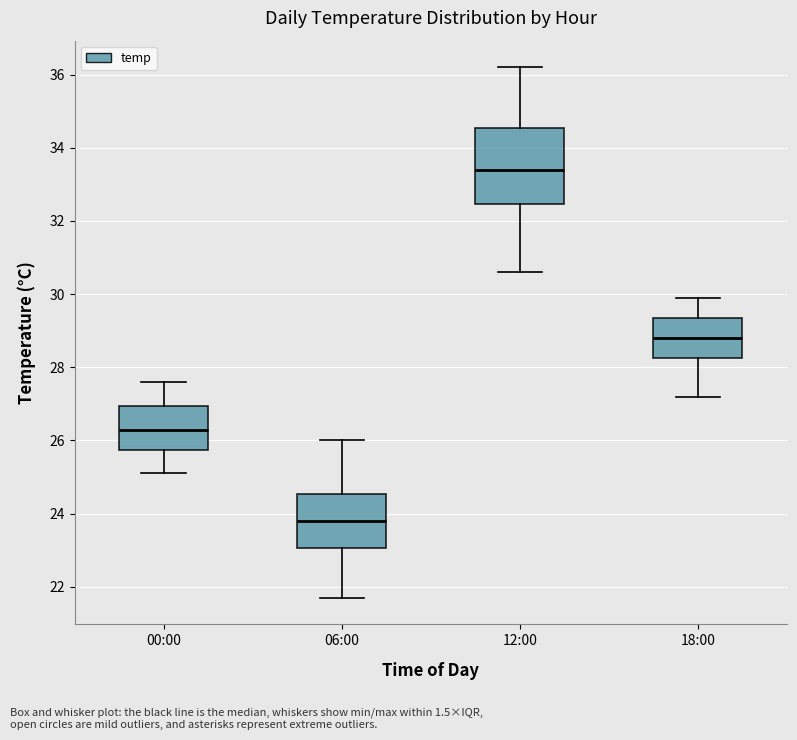

Which box is the tallest, from its lower edge to its upper edge?

12:00